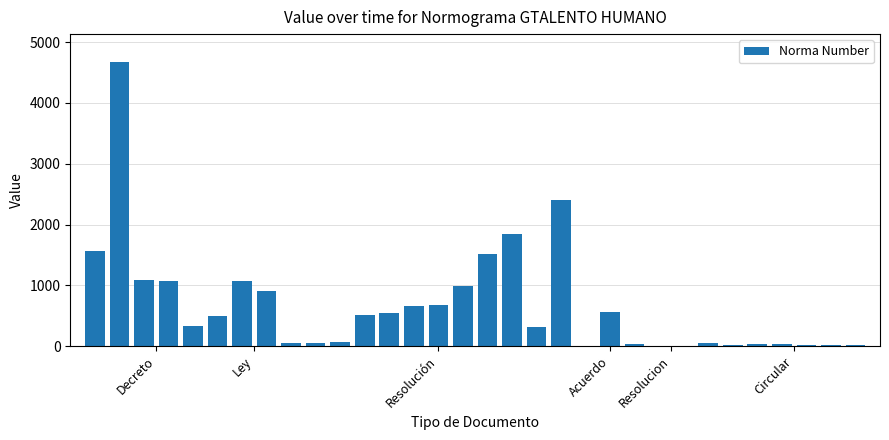

What is the greatest value displayed?

4665